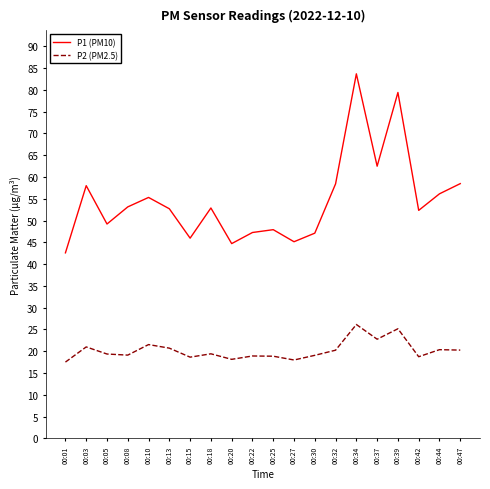

Rank the series by their average value, from lowest to highest.

P2 (PM2.5), P1 (PM10)